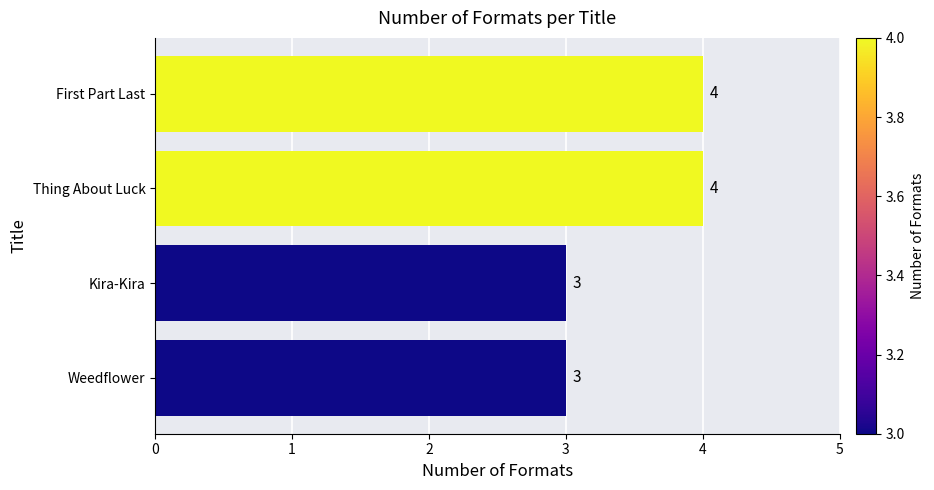

What is the ratio of the value at Thing About Luck to the value at First Part Last?

1.0